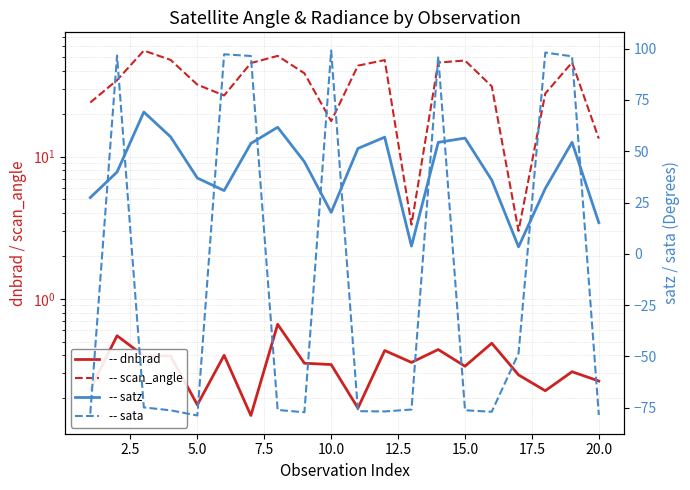

Does the chart have visible grid lines?

Yes